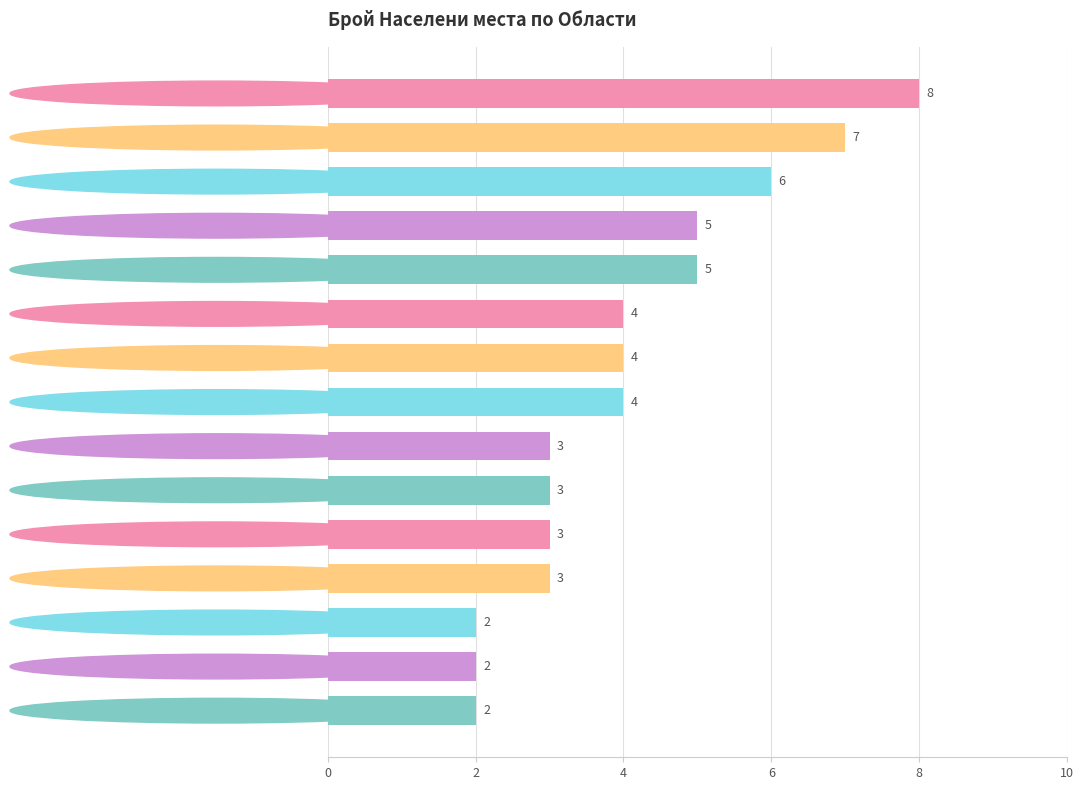

Reading bottom to top, transcribe all the data shown in this chart.

2	2	2	3	3	3	3	4	4	4	5	5	6	7	8